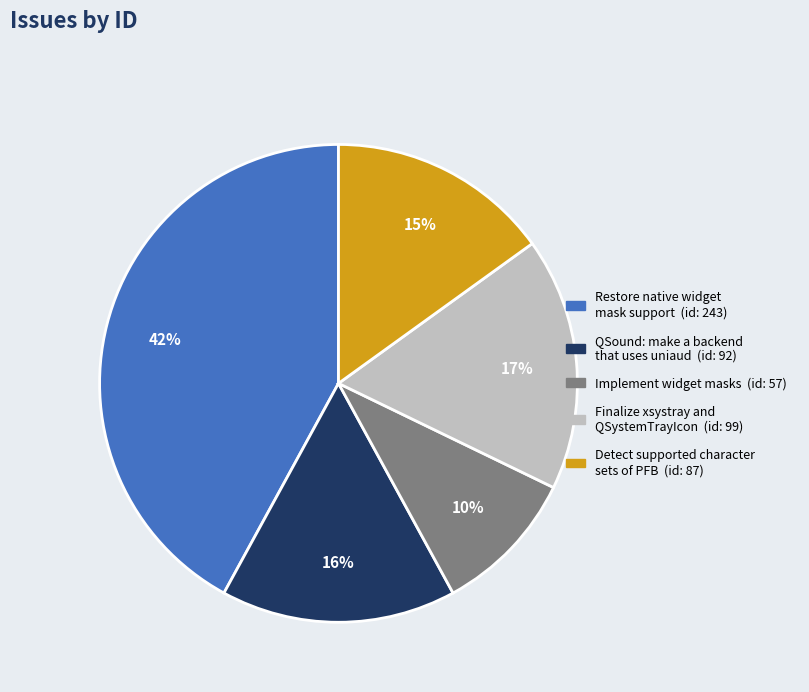

Is there any slice that represents more than half of the pie?

No